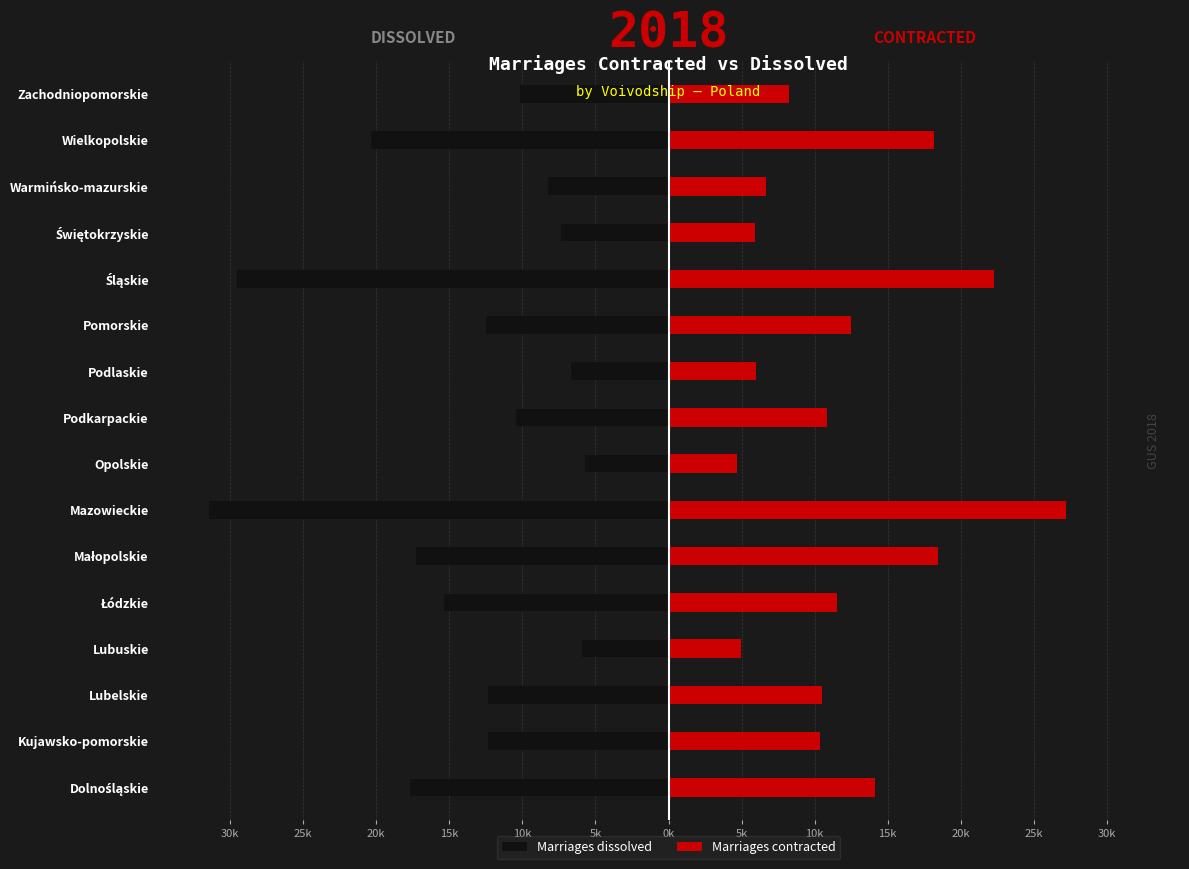

At how many categories does at least one series exceed -10979?

16